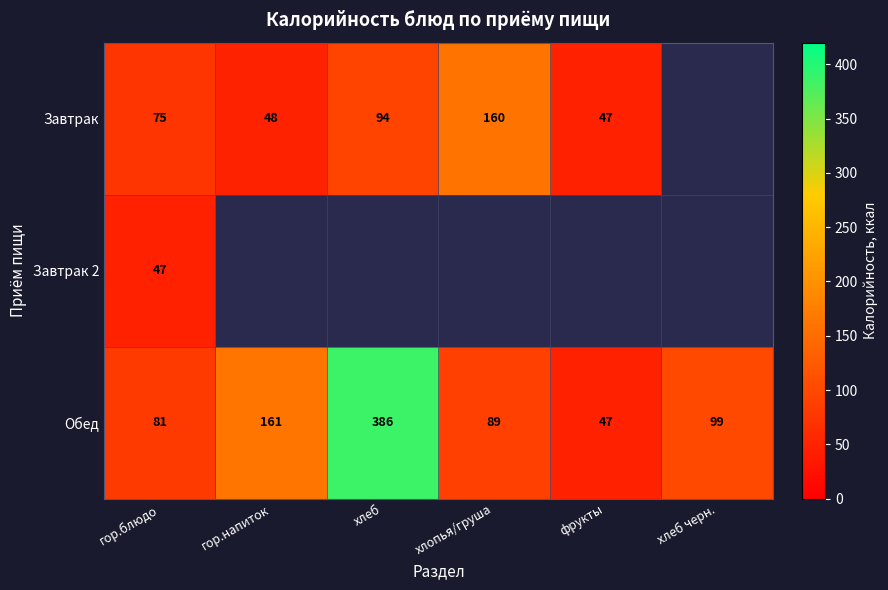

How many values in Завтрак are above zero?

5